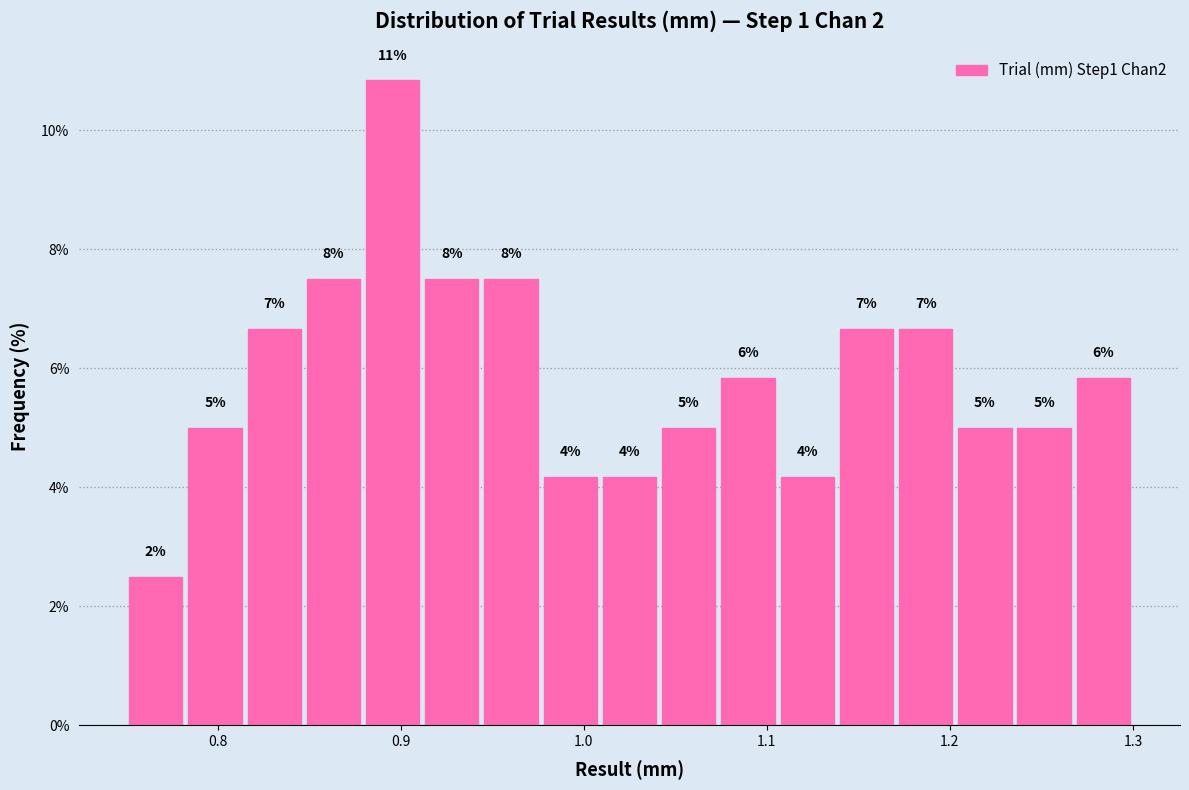

Around what value on the x-axis is the tallest bar? Give the approximate position of its centre, as read against the axis.

0.90